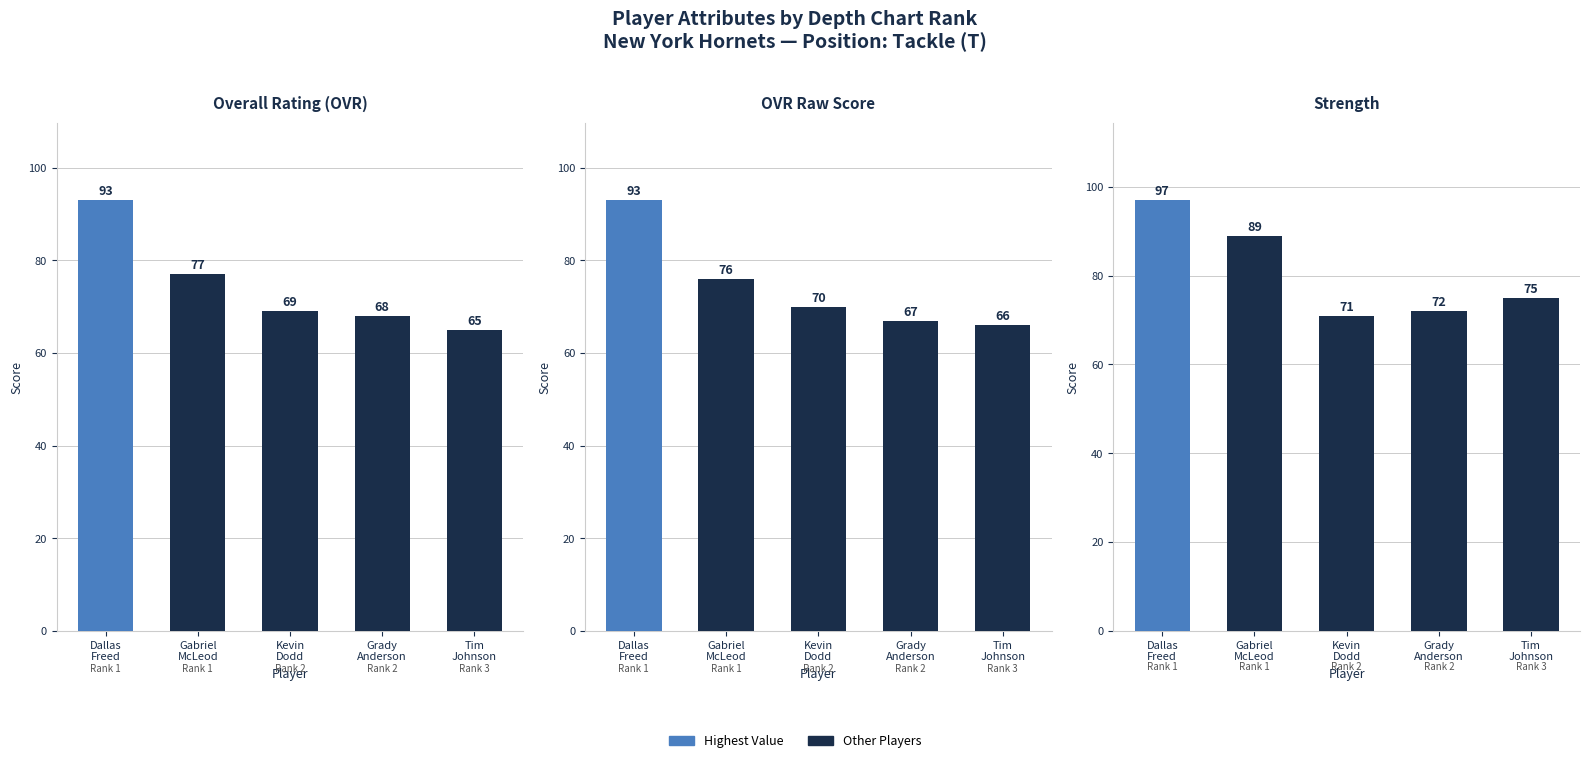

What is the difference between the maximum and minimum values in the Strength series?

26